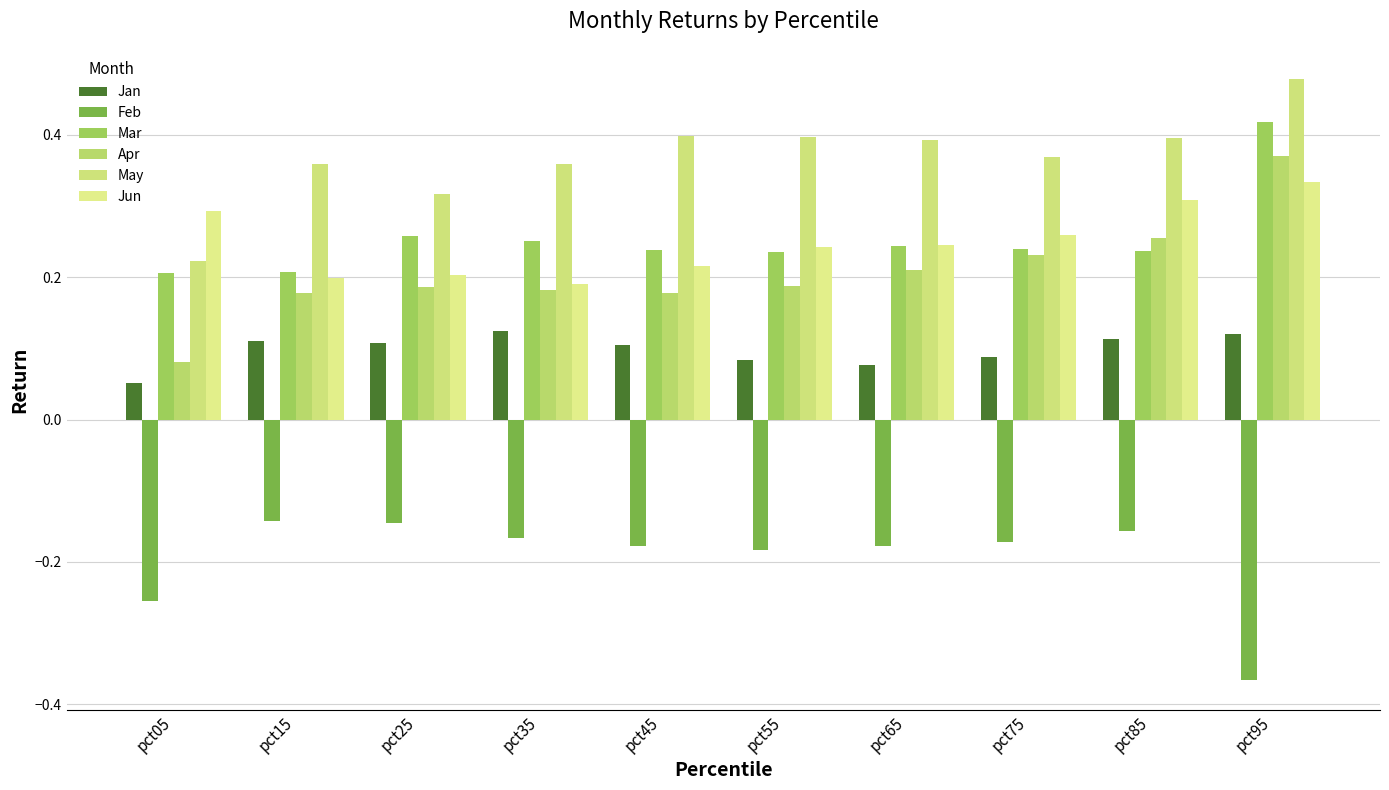

How many bars are there in each group?

6